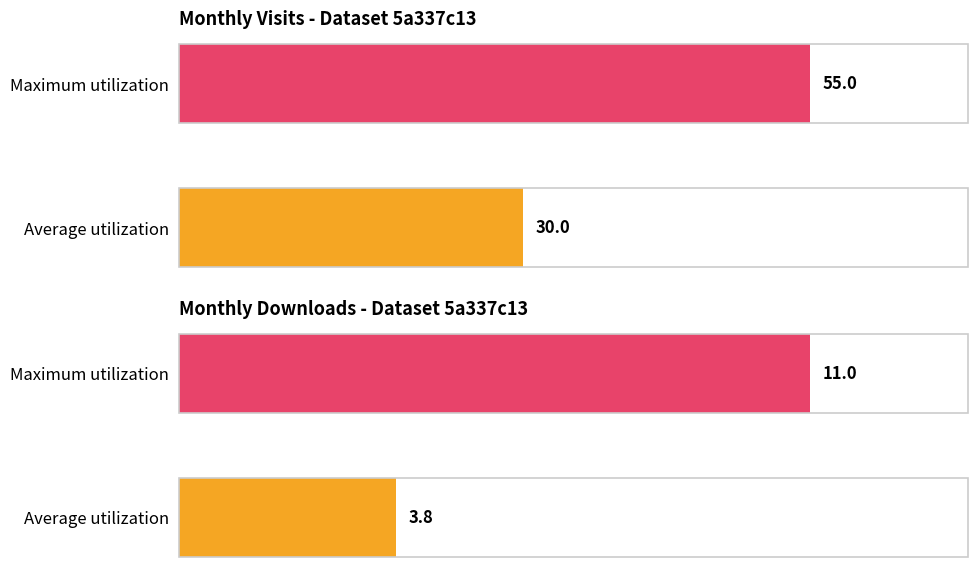

How many bars are there in each group?

2